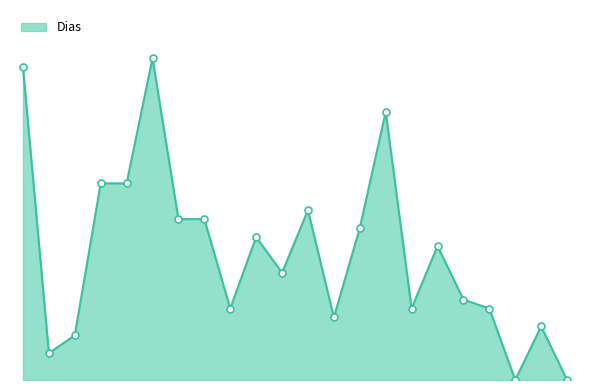

Which label corresponds to the largest value in the chart?

2017-07-26